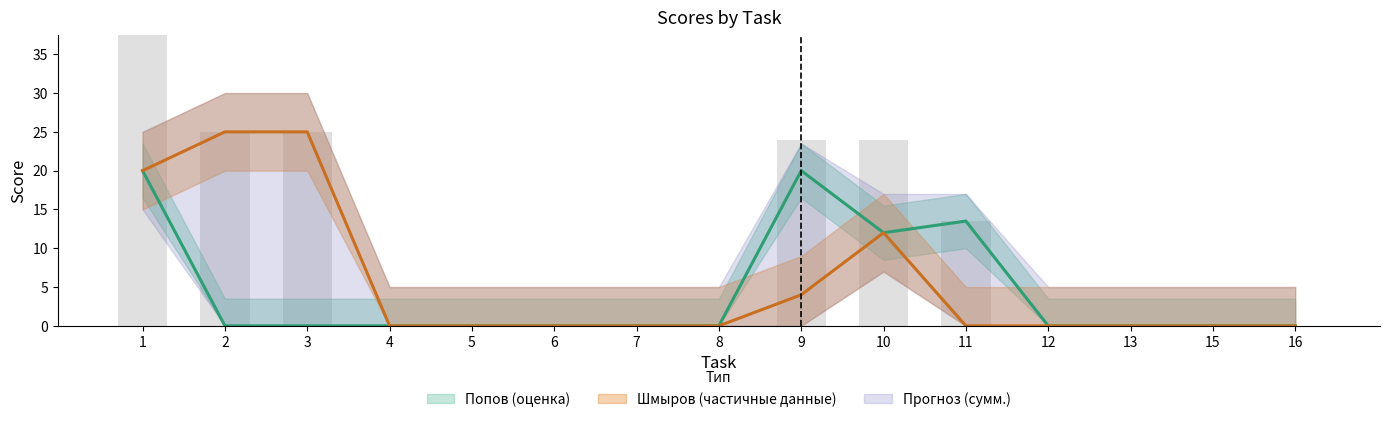

Between 6 and 4, which is larger?

6